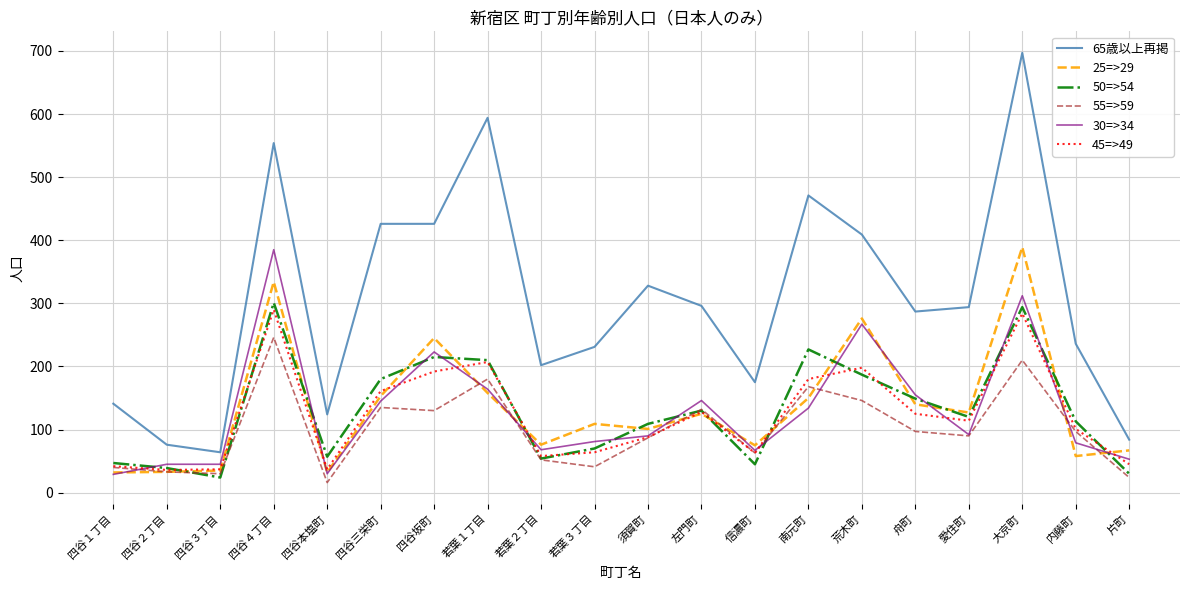

Which category has the lowest value in the 50=>54 series?

四谷３丁目